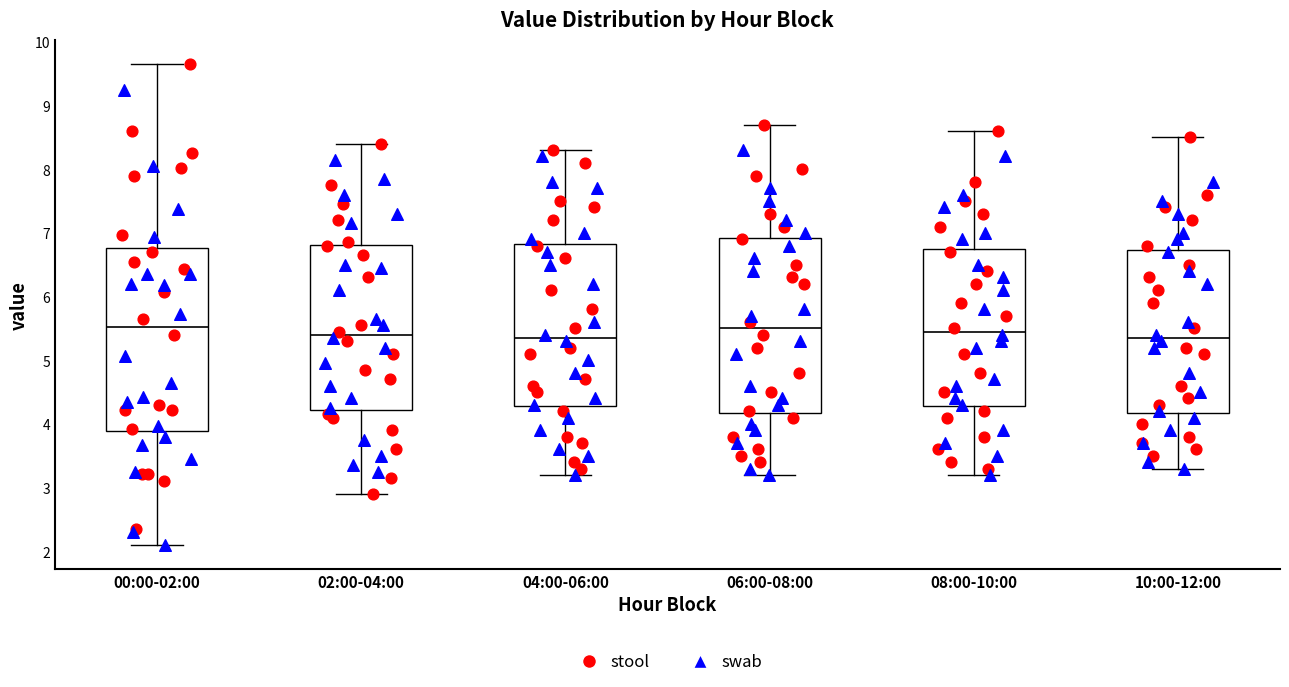

Reading left to right, transcribe this box plot: for each box, give where its median line is, the range the box spans, and where its two whiskers end, as read against the y-axis. The values are not printed on the chart, so give them approximately, as read against the axis.

00:00-02:00: median 5.5, box 3.9 to 6.8, whiskers 2.1 to 9.7
02:00-04:00: median 5.4, box 4.2 to 6.8, whiskers 2.9 to 8.4
04:00-06:00: median 5.4, box 4.3 to 6.8, whiskers 3.2 to 8.3
06:00-08:00: median 5.5, box 4.2 to 6.9, whiskers 3.2 to 8.7
08:00-10:00: median 5.5, box 4.3 to 6.8, whiskers 3.2 to 8.6
10:00-12:00: median 5.4, box 4.2 to 6.7, whiskers 3.3 to 8.5